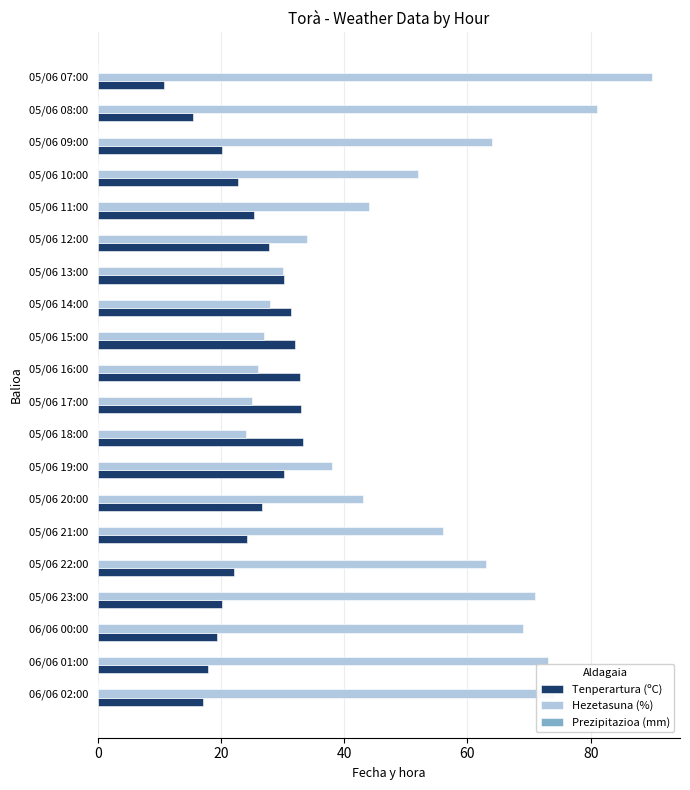

At which category is the sum across all series the highest?

05/06 07:00